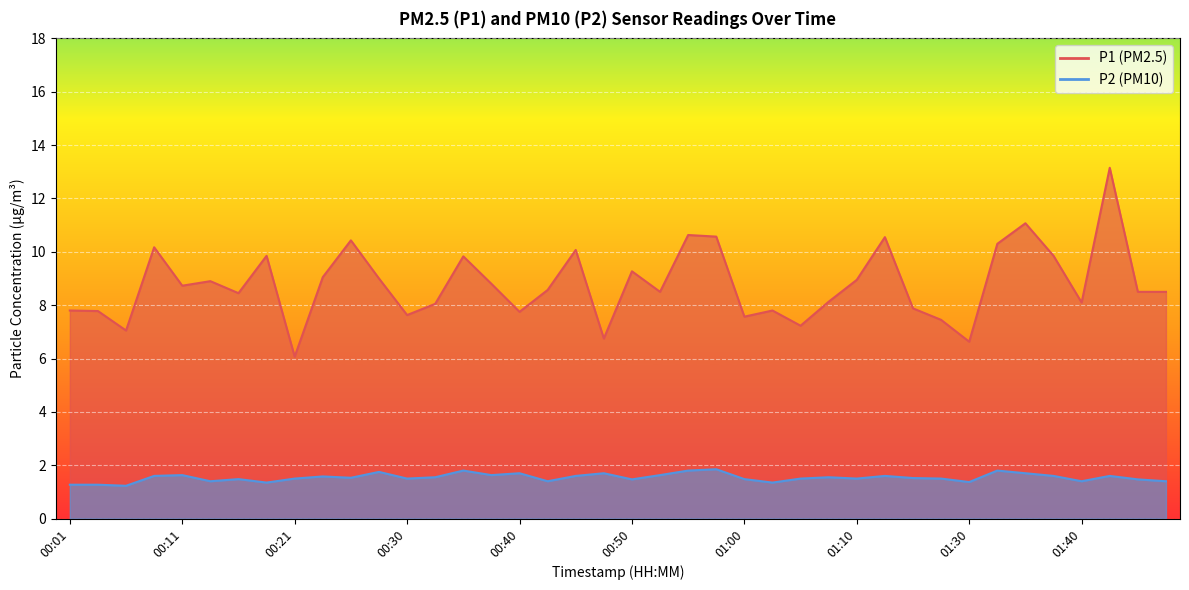

Rank the series at 01:47 from lowest to highest value.

P2, P1